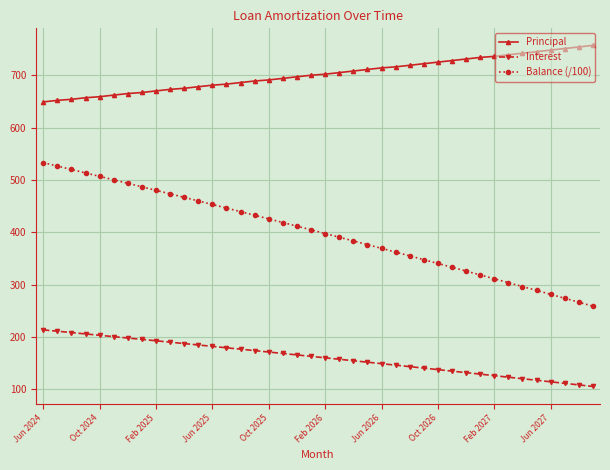

Rank the series by their average value, from lowest to highest.

Interest, Balance (/100), Principal